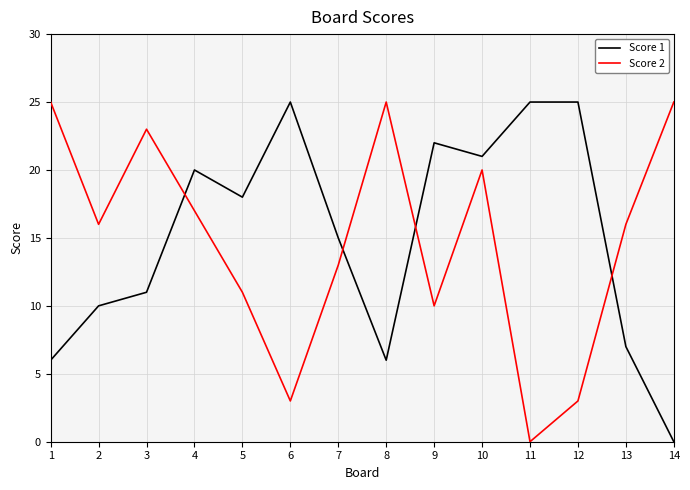

What is the difference between the highest and lowest values at 14?

25